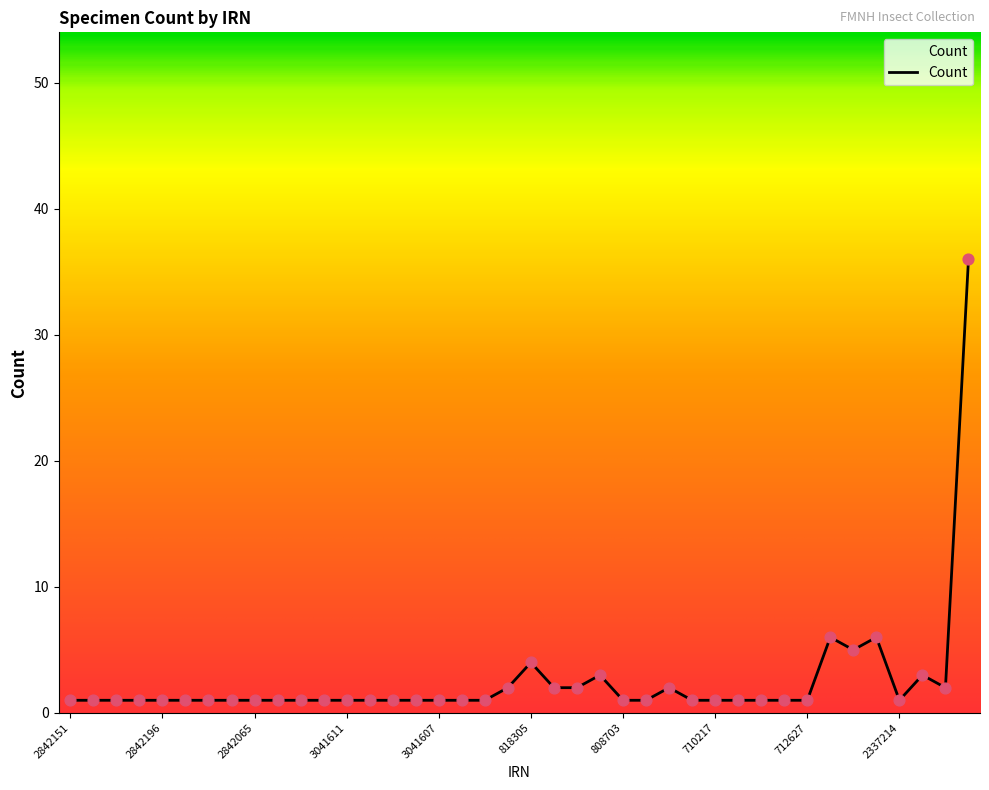

What is the difference between the maximum and minimum values?

35